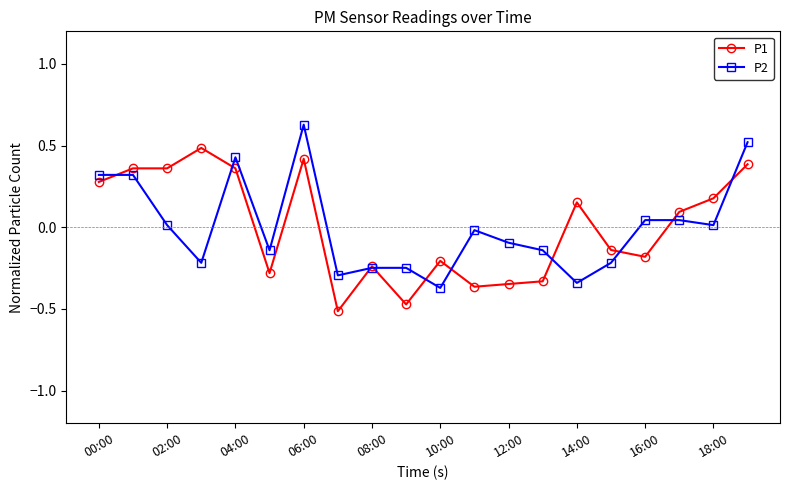

Rank the series by their maximum value, from highest to lowest.

P2, P1